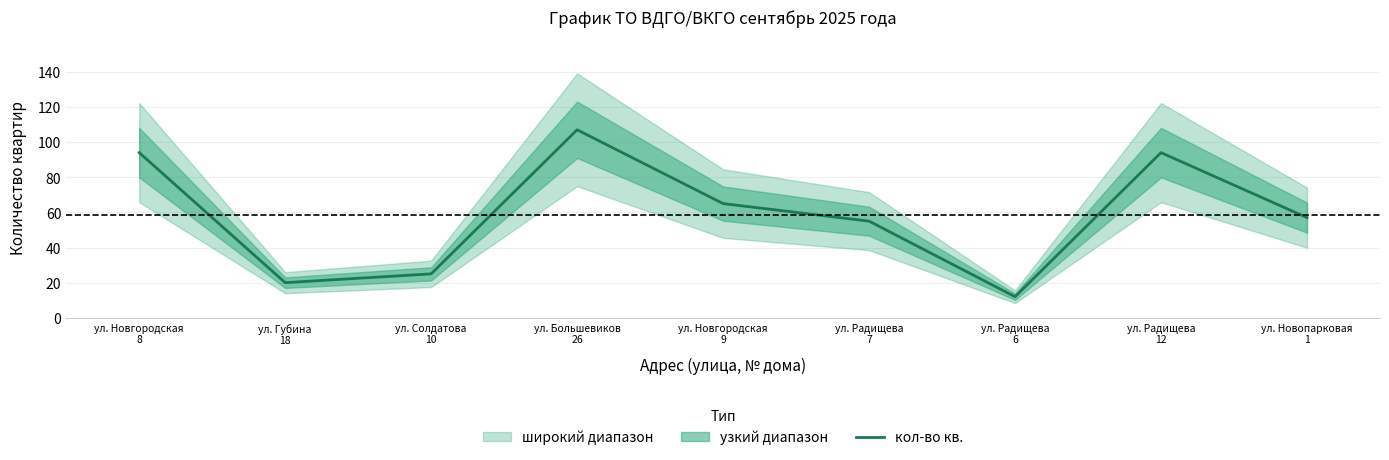

Reading left to right, what are all the values shown in this chart?

ул. Новгородская
8=94	ул. Губина
18=20	ул. Солдатова
10=25	ул. Большевиков
26=107	ул. Новгородская
9=65	ул. Радищева
7=55	ул. Радищева
6=12	ул. Радищева
12=94	ул. Новопарковая
1=57